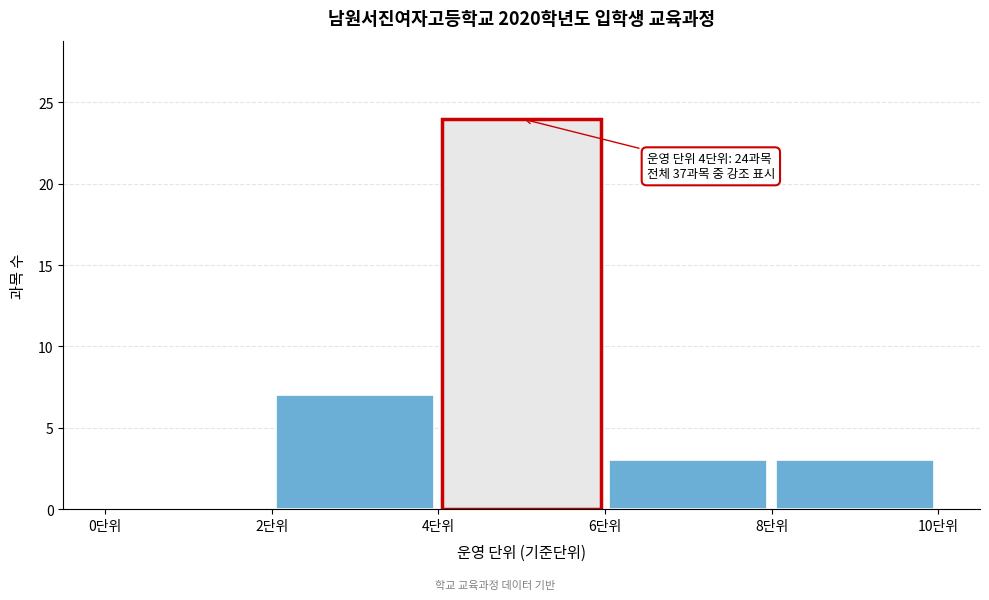

Over which range of the x-axis is the bar tallest?

4 to 6